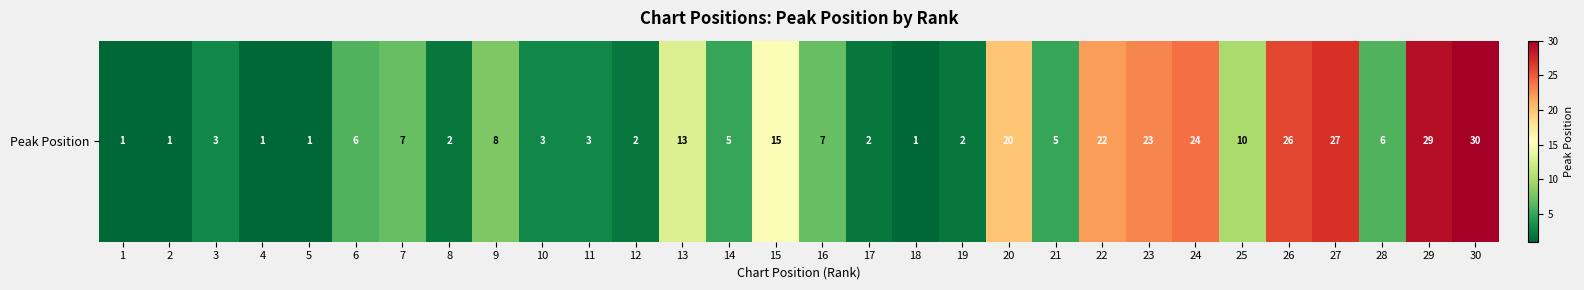

Count the number of data series in this chart.

1